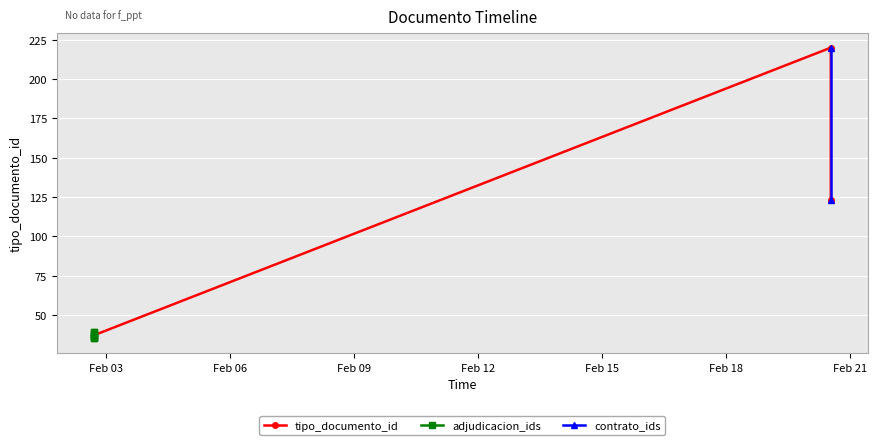

Reading left to right, what are all the values shown in this chart?

35	35	38	36	36	220	39	39	123	37